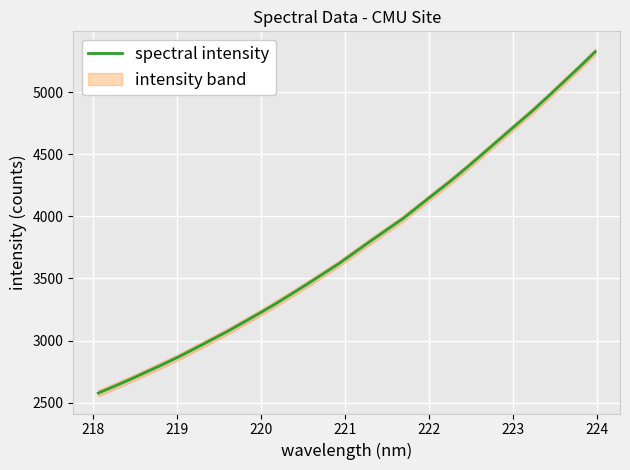

What is the highest value of the spectral intensity series?

5323.9